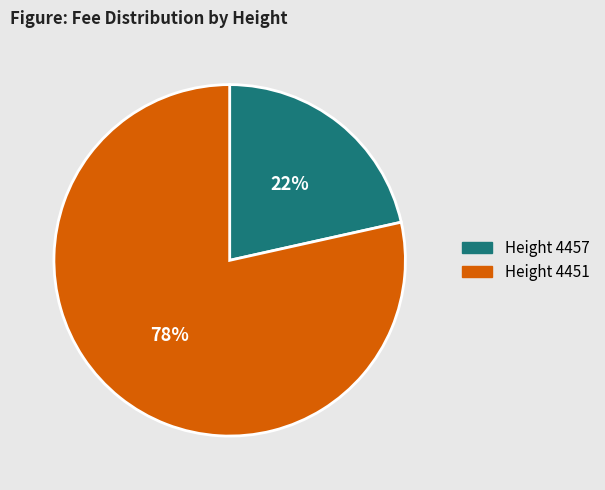

Does any single category account for the majority?

Yes